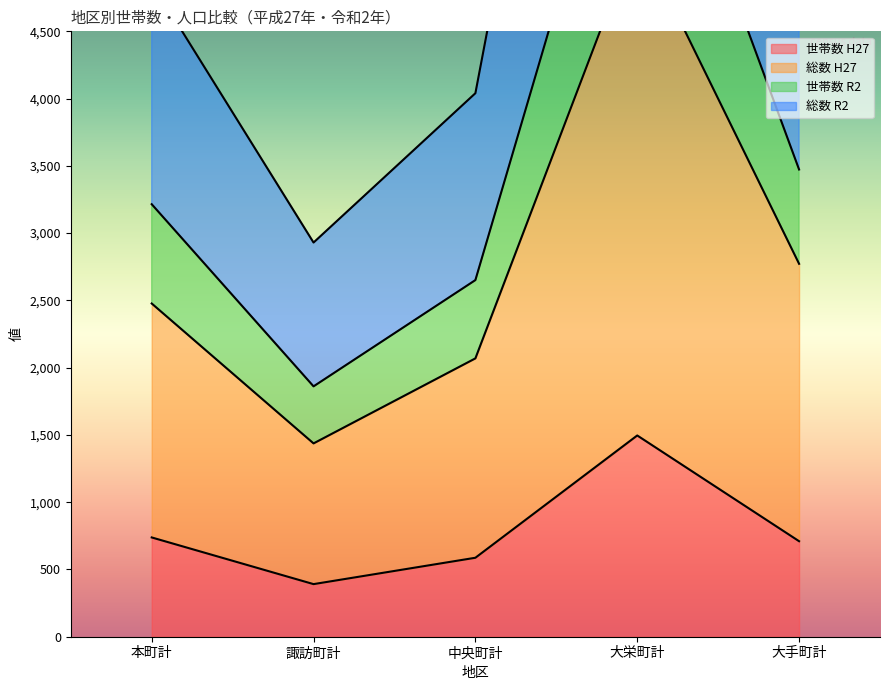

What is the label of the 2nd point from the left?

諏訪町計